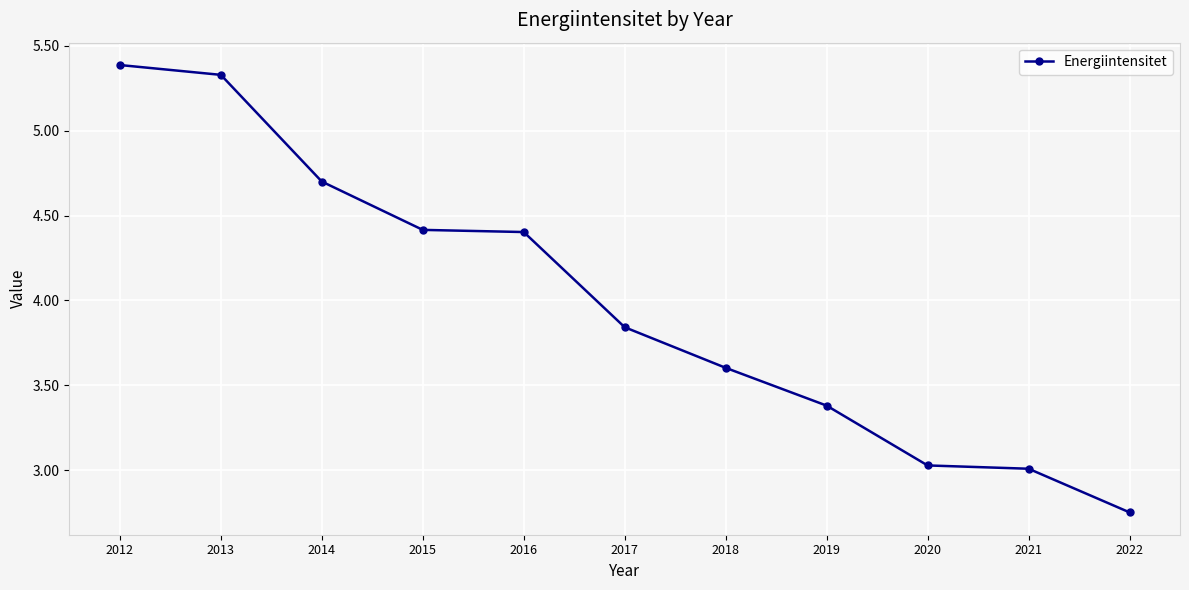

The chart shows a value of 4.8 at 2020. True or false?

False